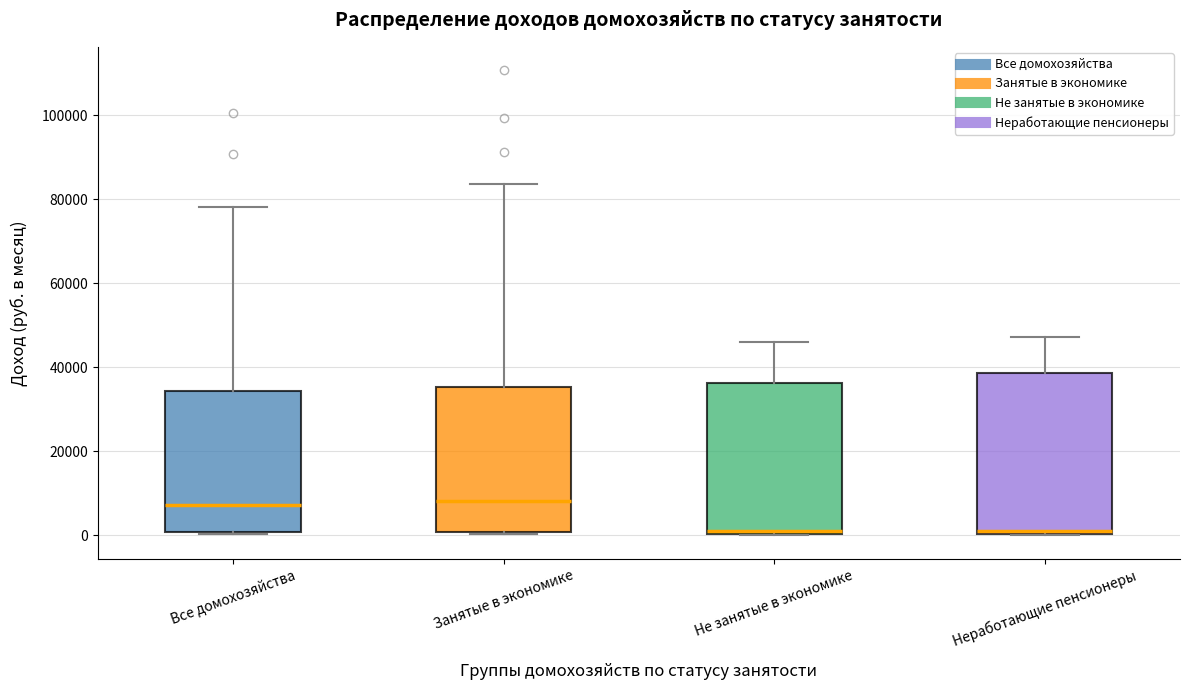

Comparing the boxes themselves (not the whiskers), which one is the tallest?

Неработающие пенсионеры